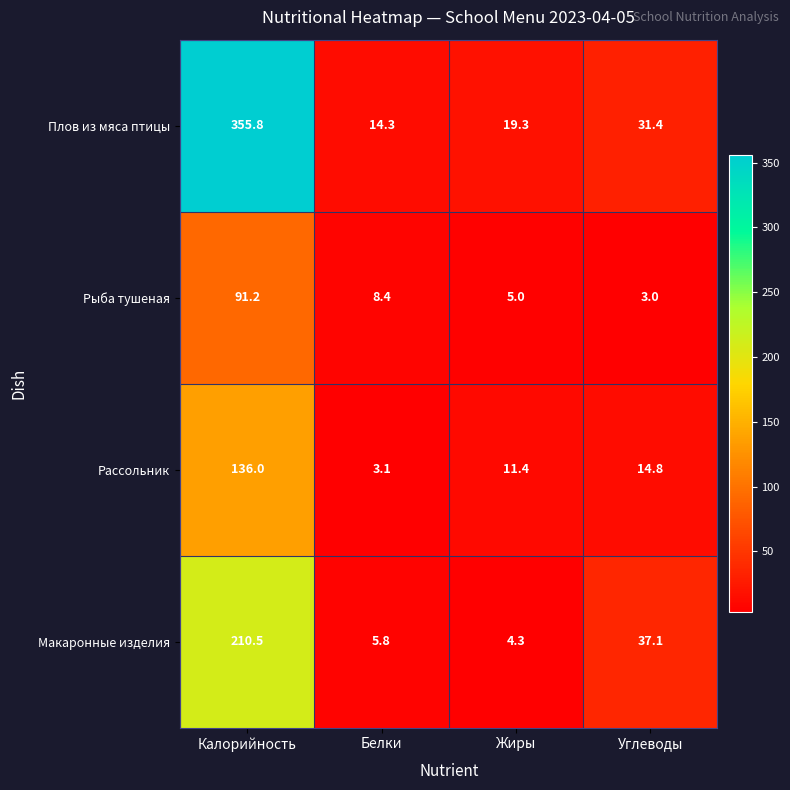

What is the difference between the highest and lowest values at Жиры?

15.0